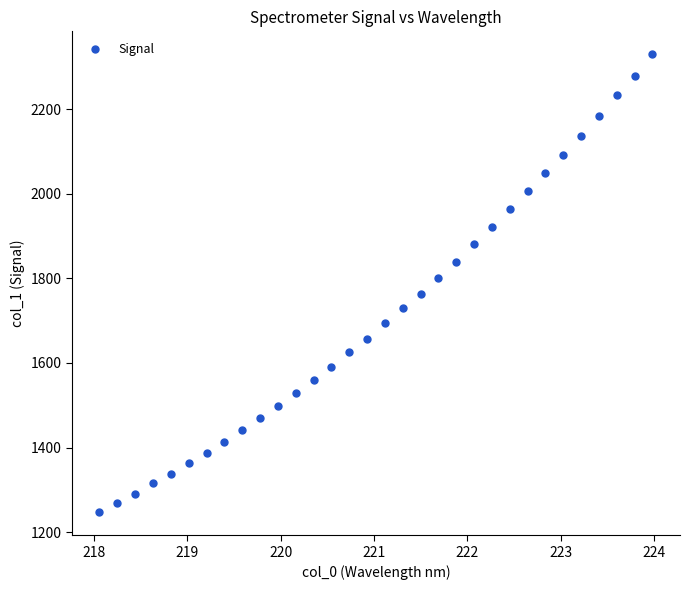

What is the range of X values (max minus min)?

5.9